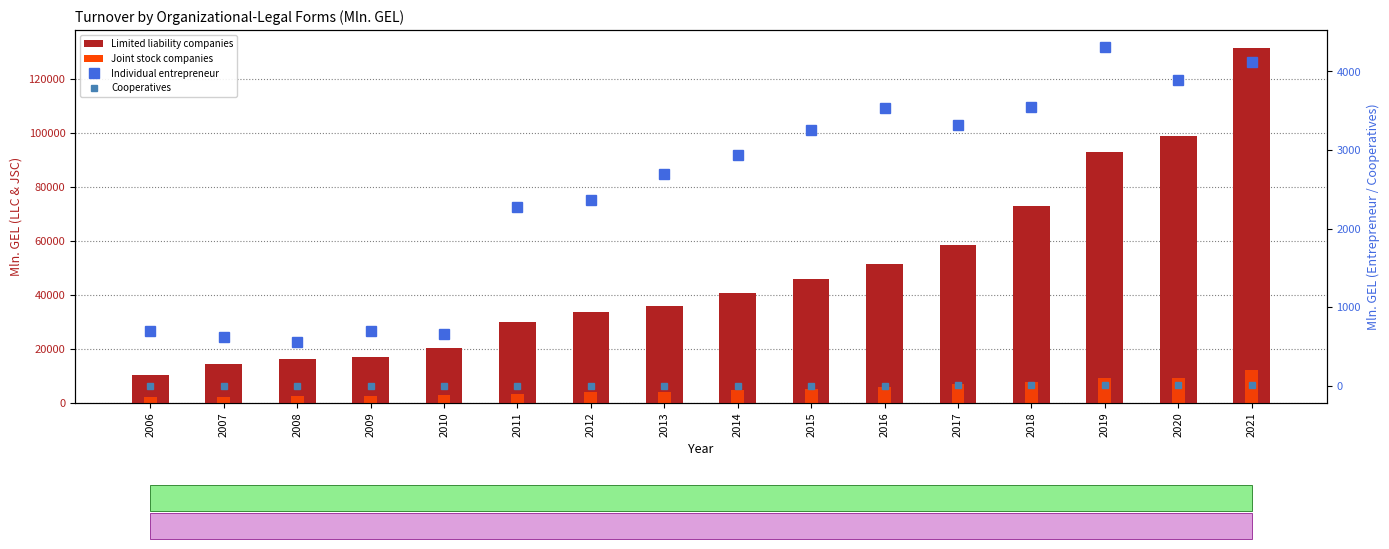

Rank the categories by Individual entrepreneur value from lowest to highest.

2008, 2007, 2010, 2009, 2006, 2011, 2012, 2013, 2014, 2015, 2017, 2016, 2018, 2020, 2021, 2019